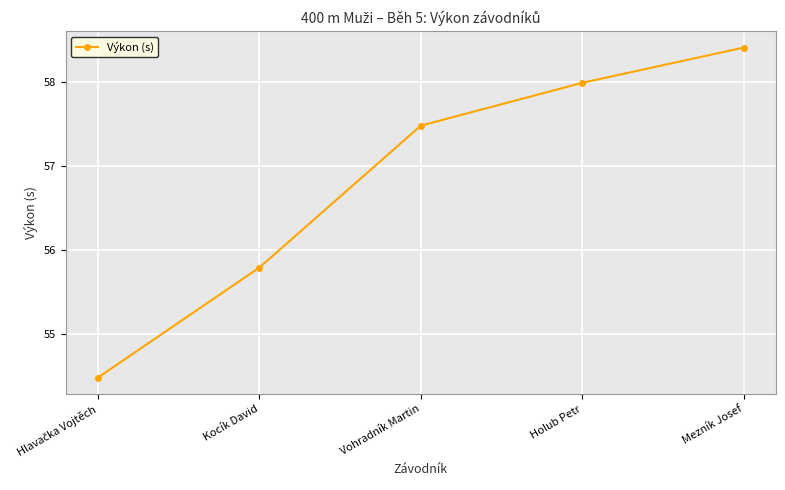

What is the difference between the maximum and minimum values?

3.9